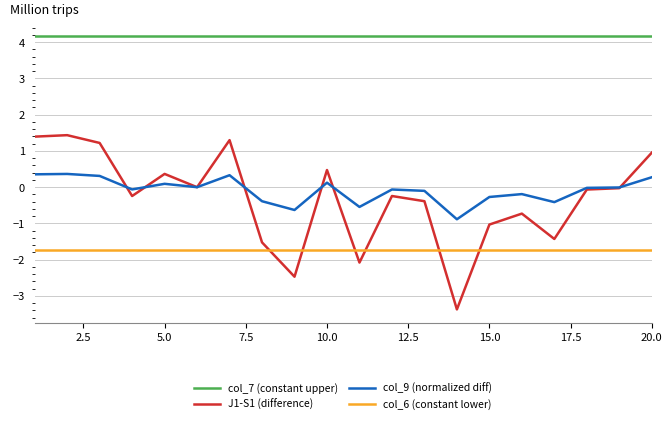

Which series has the largest range (max minus min)?

J1-S1 (difference)